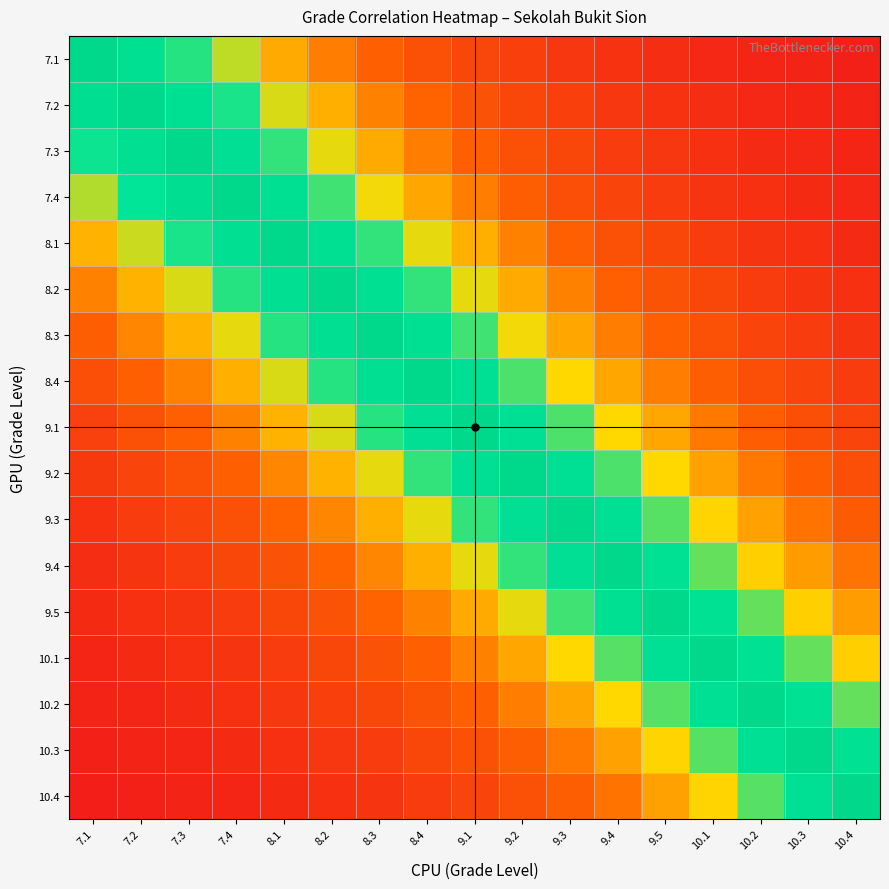

At how many categories does at least one series exceed 56?

17